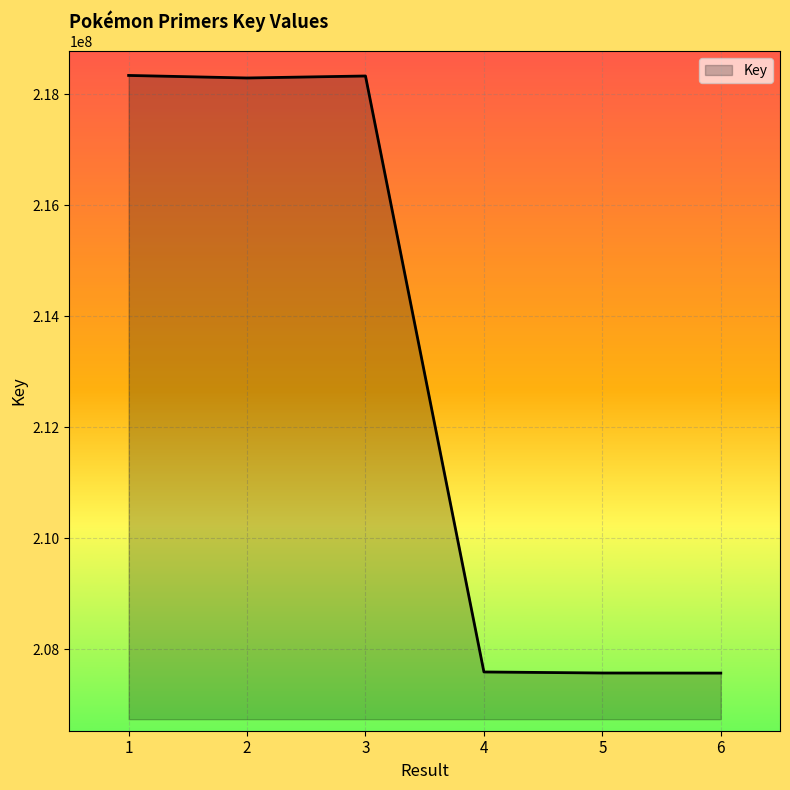

The value at 2 is 327515170. True or false?

False